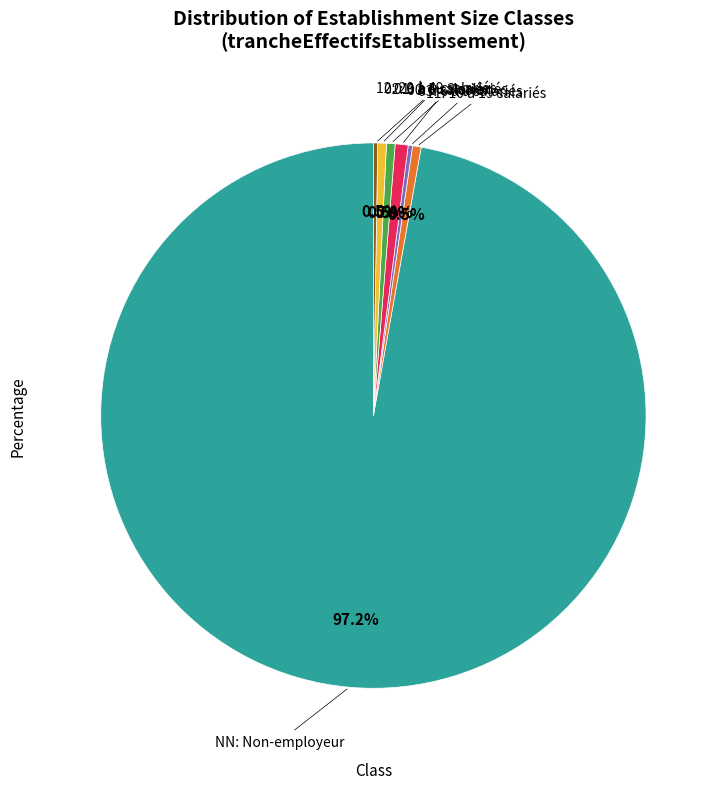

Is 01: 1 ou 2 salariés the majority of the pie?

No